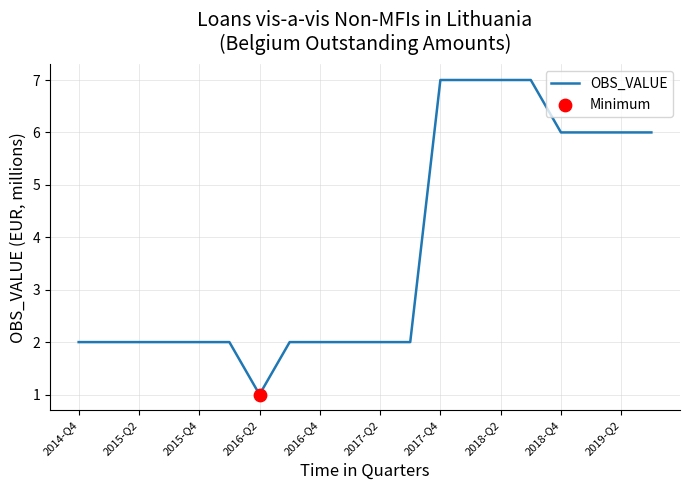

What is the greatest value displayed?

7